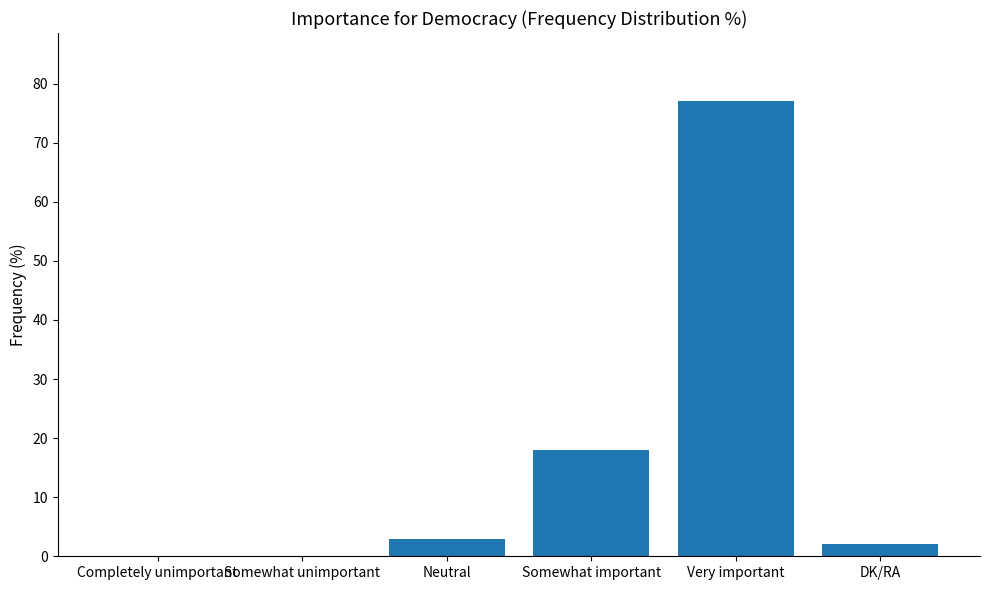

At which label is the value closest to 38?

Somewhat important